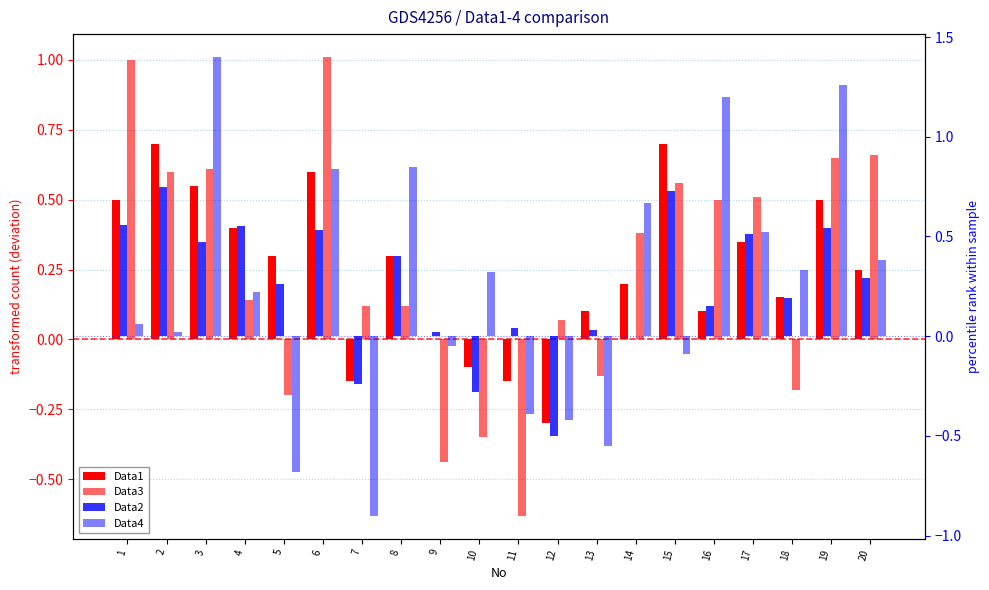

Does the chart contain any negative values?

Yes